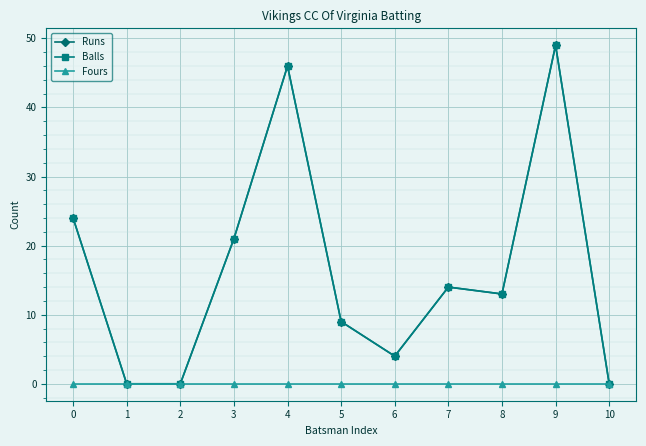

What is the difference between the maximum and minimum values in the Runs series?

49